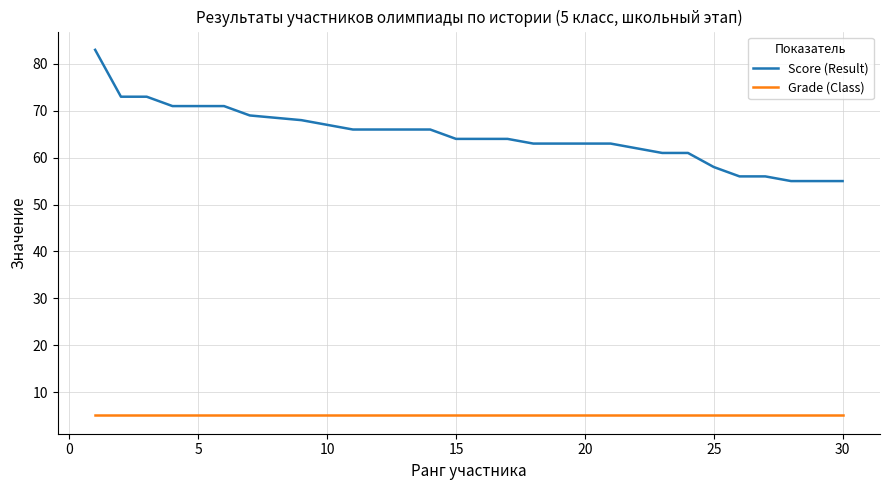

What is the difference between the maximum and minimum values in the Score (Result) series?

28